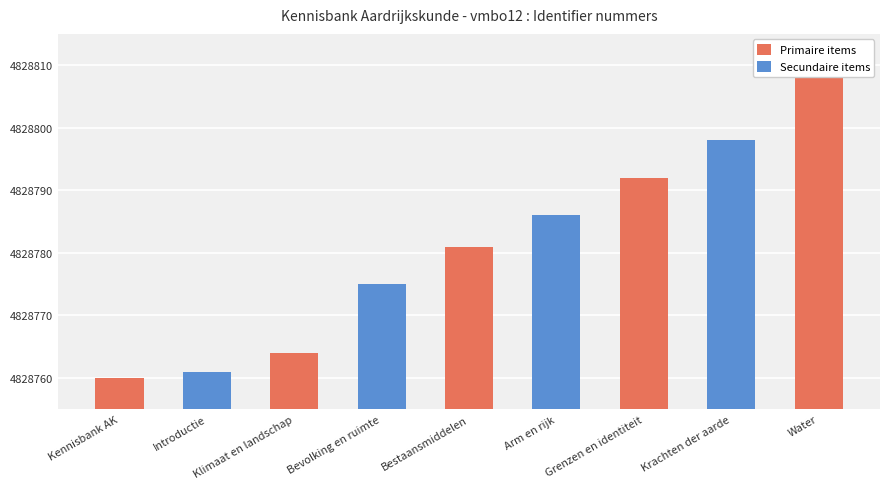

At which label is the value closest to 4828784?

Arm en rijk